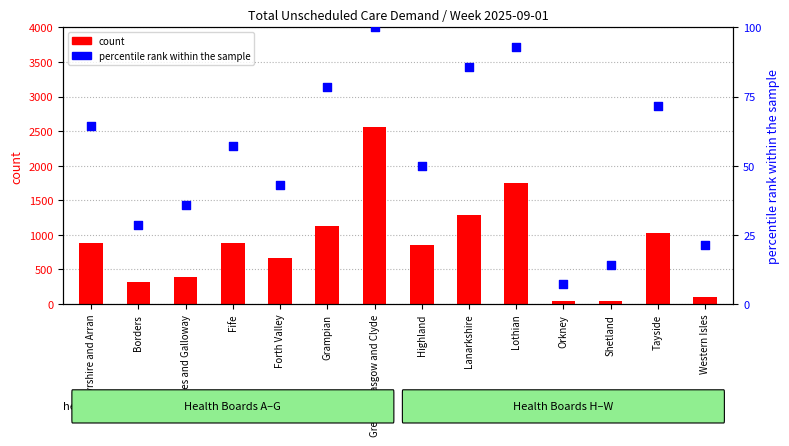

Which series has the largest total across all categories?

count